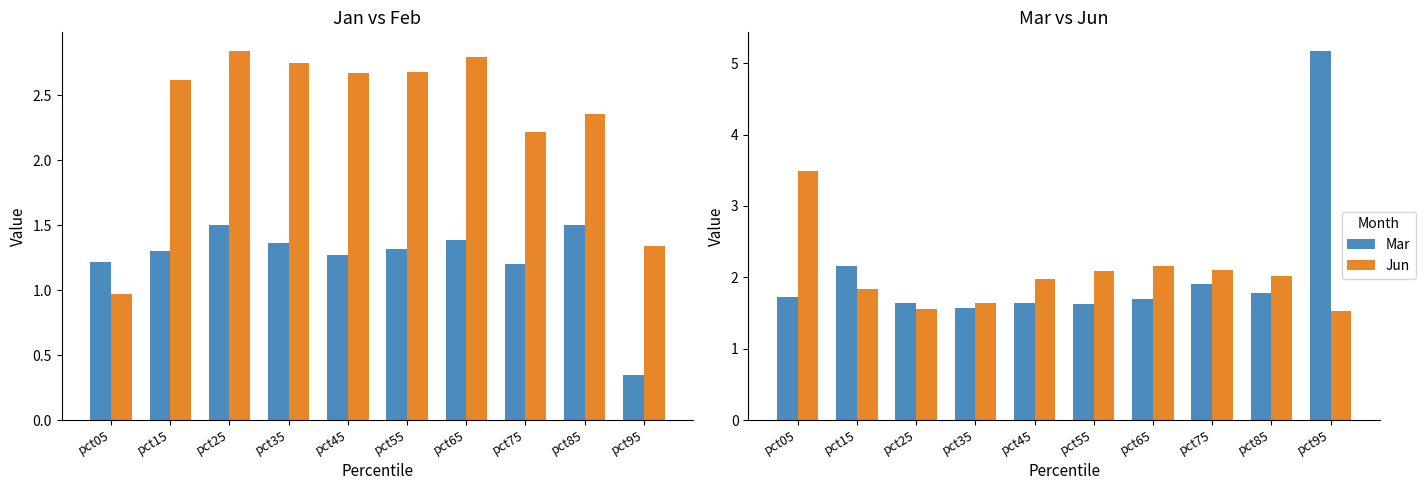

What is the total value across all series at pct45?

7.6